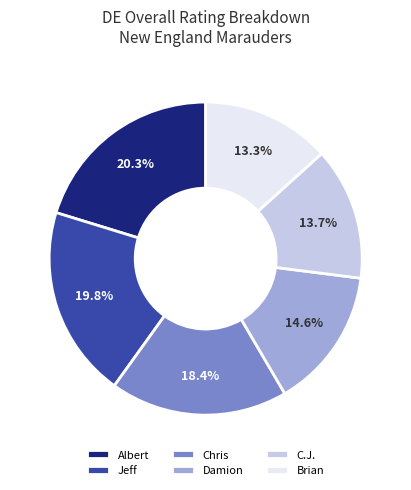

Is there any slice that represents more than half of the pie?

No